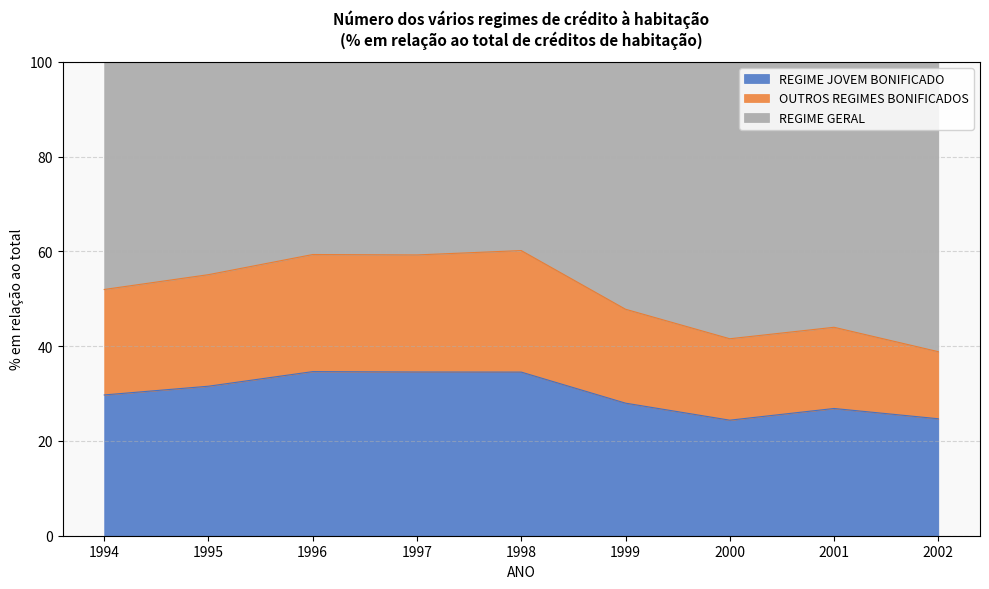

The value of REGIME JOVEM BONIFICADO at 2000 is 24.4. True or false?

True